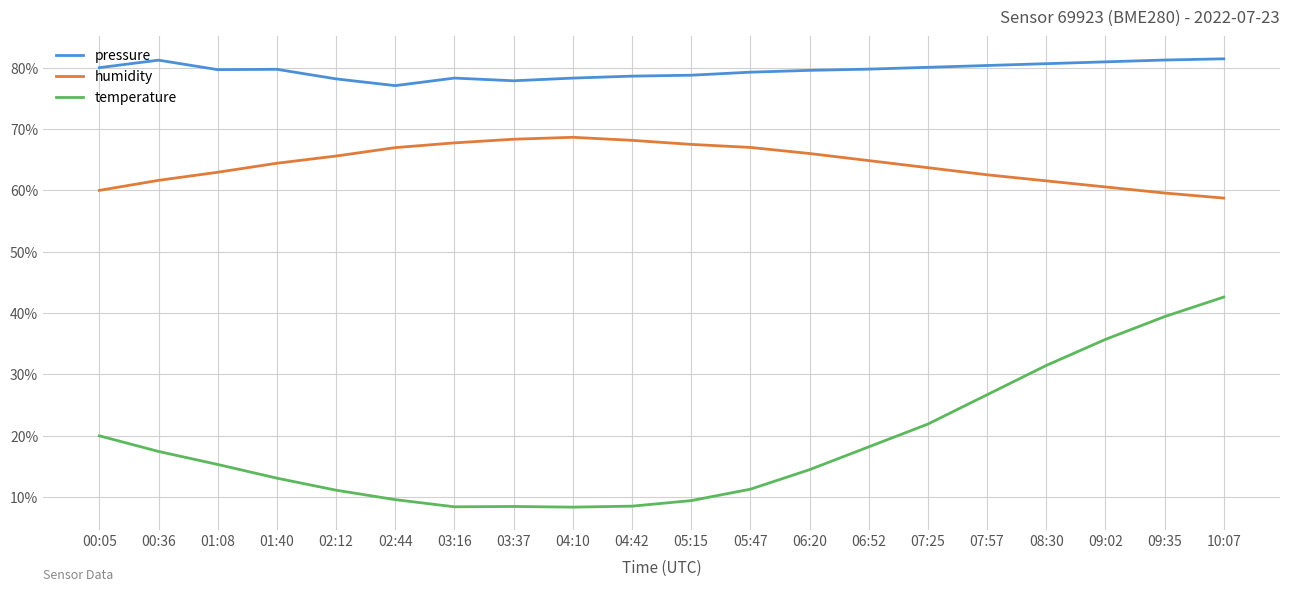

What is the difference between the highest and lowest values at 07:25?

58.1